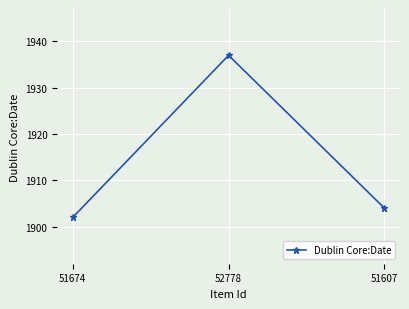

How many lines are shown in the chart?

1